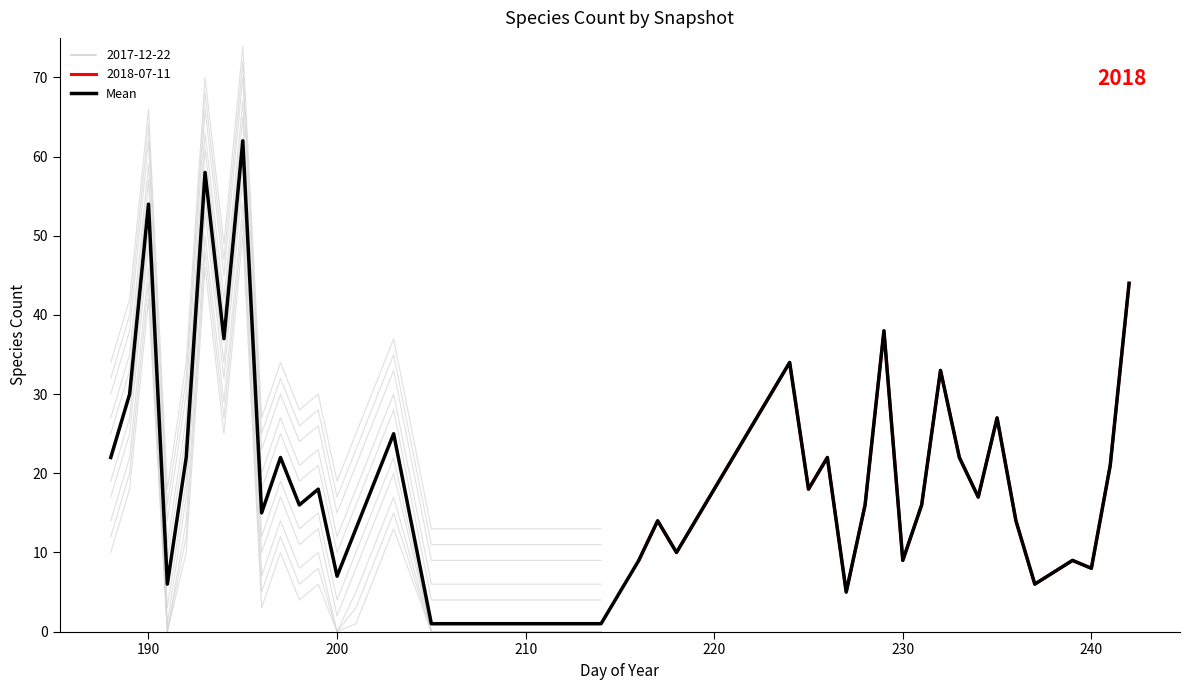

Reading right to left, transcribe all the data shown in this chart.

44	21	8	9	6	14	27	17	22	33	16	9	38	16	5	22	18	34	10	14	9	1	1	1	25	19	13	7	18	16	22	15	62	37	58	22	6	54	30	22